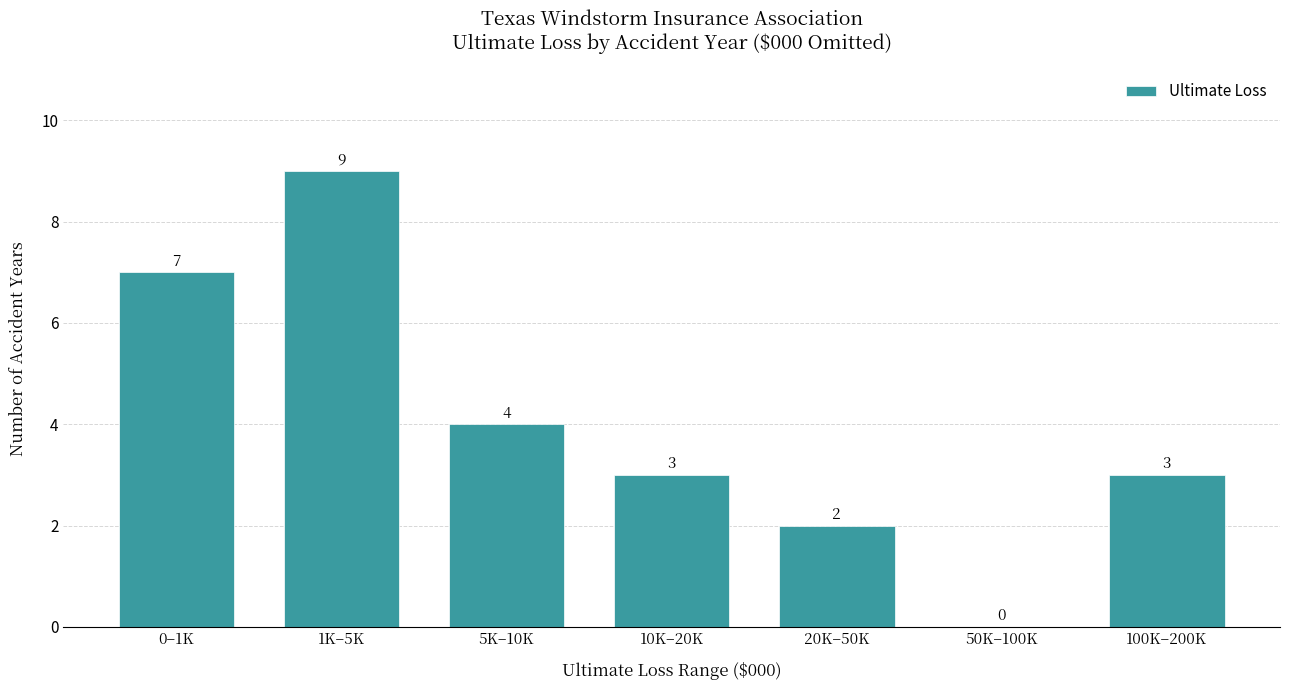

Reading left to right, transcribe all the data shown in this chart.

0–1K=7	1K–5K=9	5K–10K=4	10K–20K=3	20K–50K=2	50K–100K=0	100K–200K=3